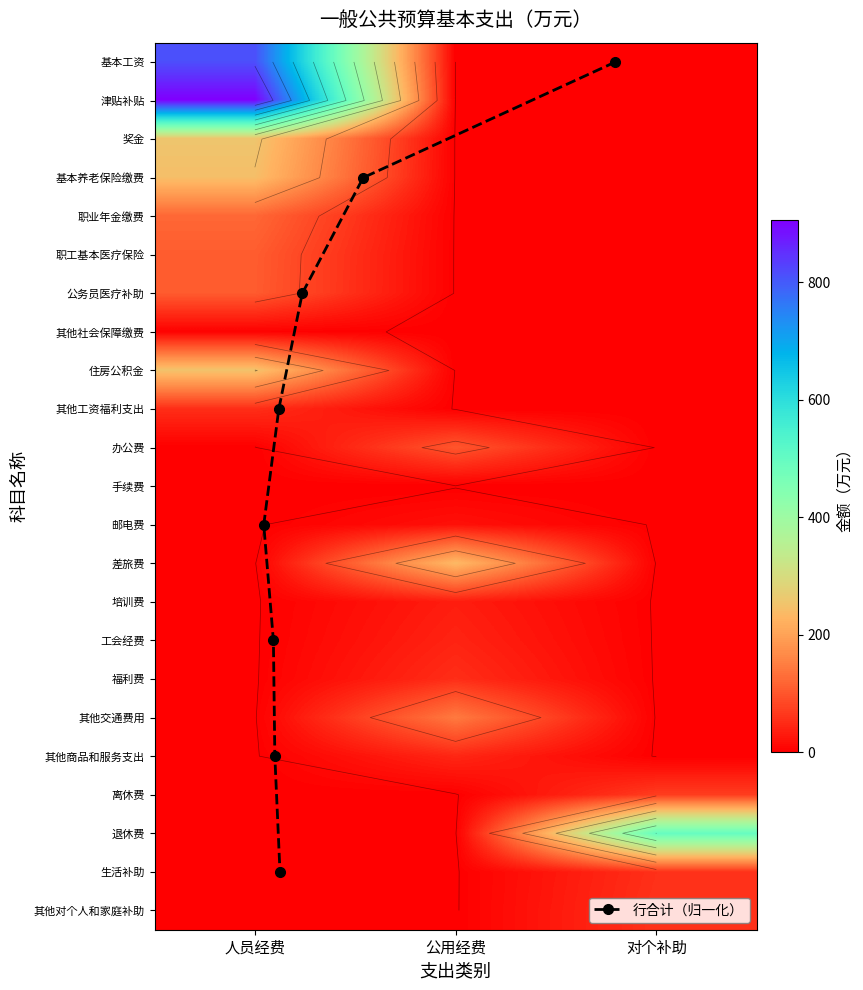

The value of 其他对个人和家庭补助 at 人员经费 is 0.0. True or false?

True